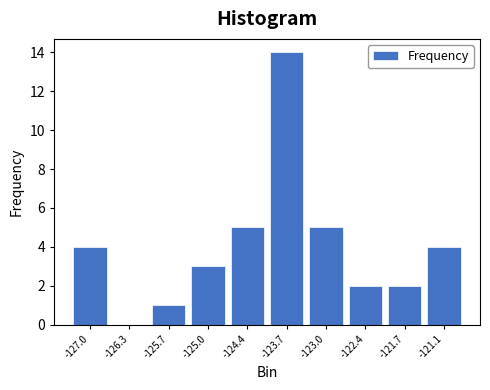

Reading left to right, extract all data points from this chart.

-127.0=4	-126.3=0	-125.7=1	-125.0=3	-124.4=5	-123.7=14	-123.0=5	-122.4=2	-121.7=2	-121.1=4